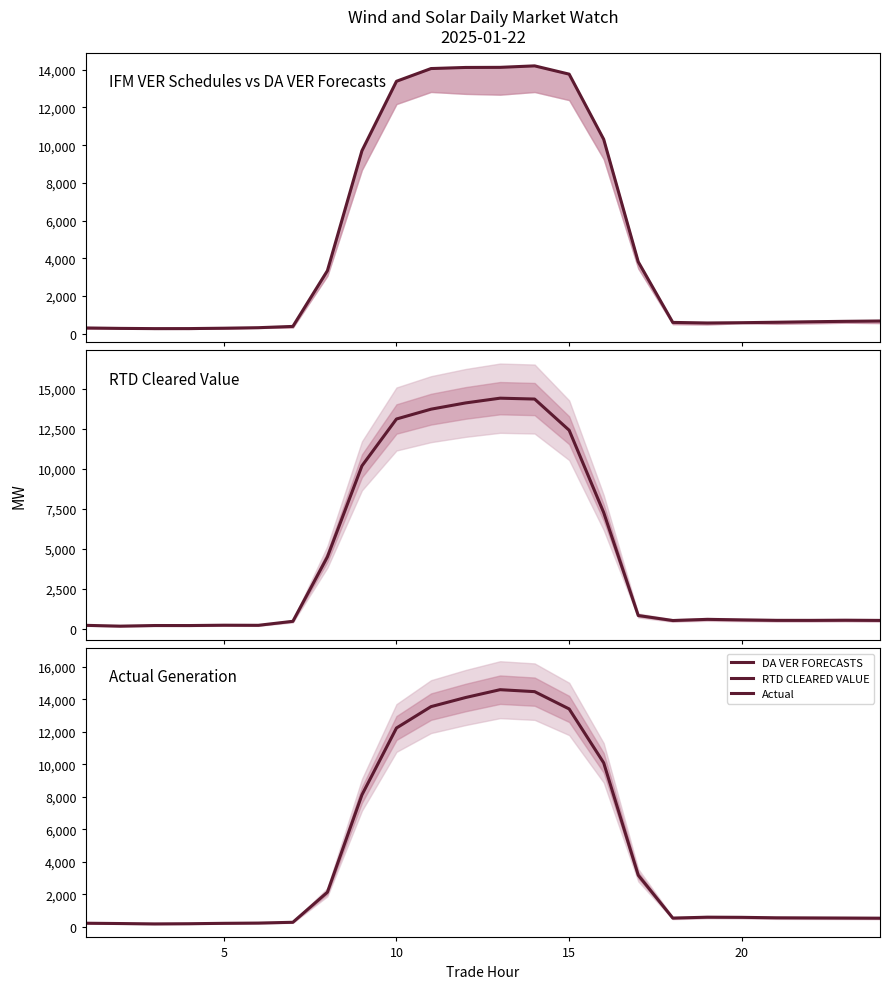

Does the chart have visible grid lines?

No